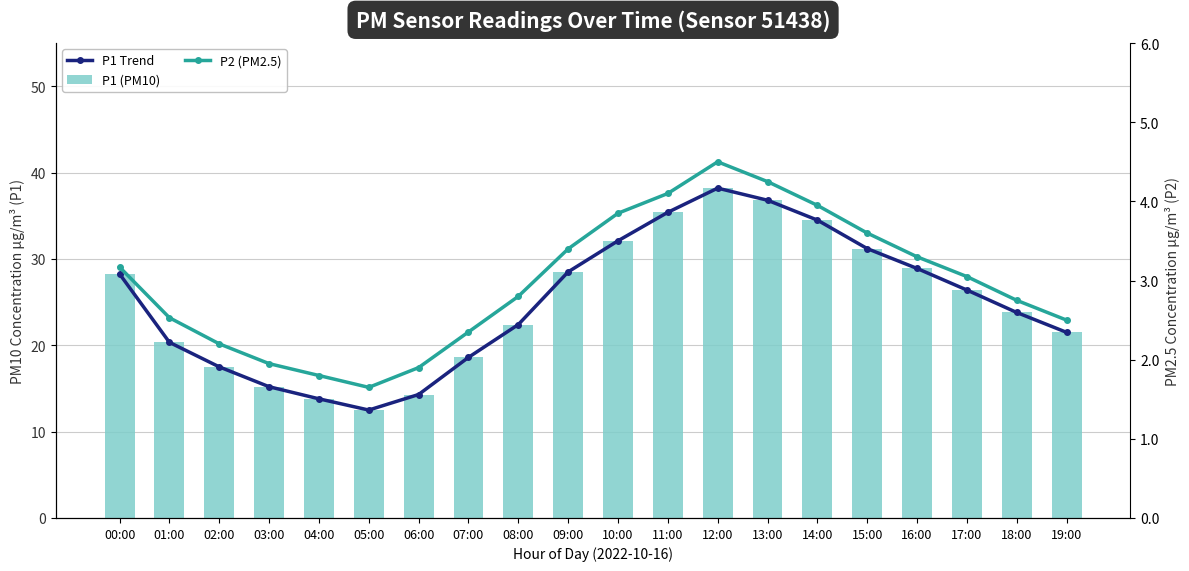

How many distinct data groups are displayed?

3